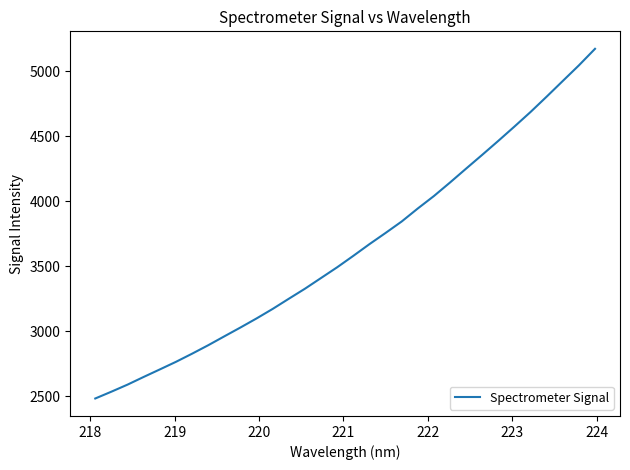

What is the greatest value displayed?

5173.2